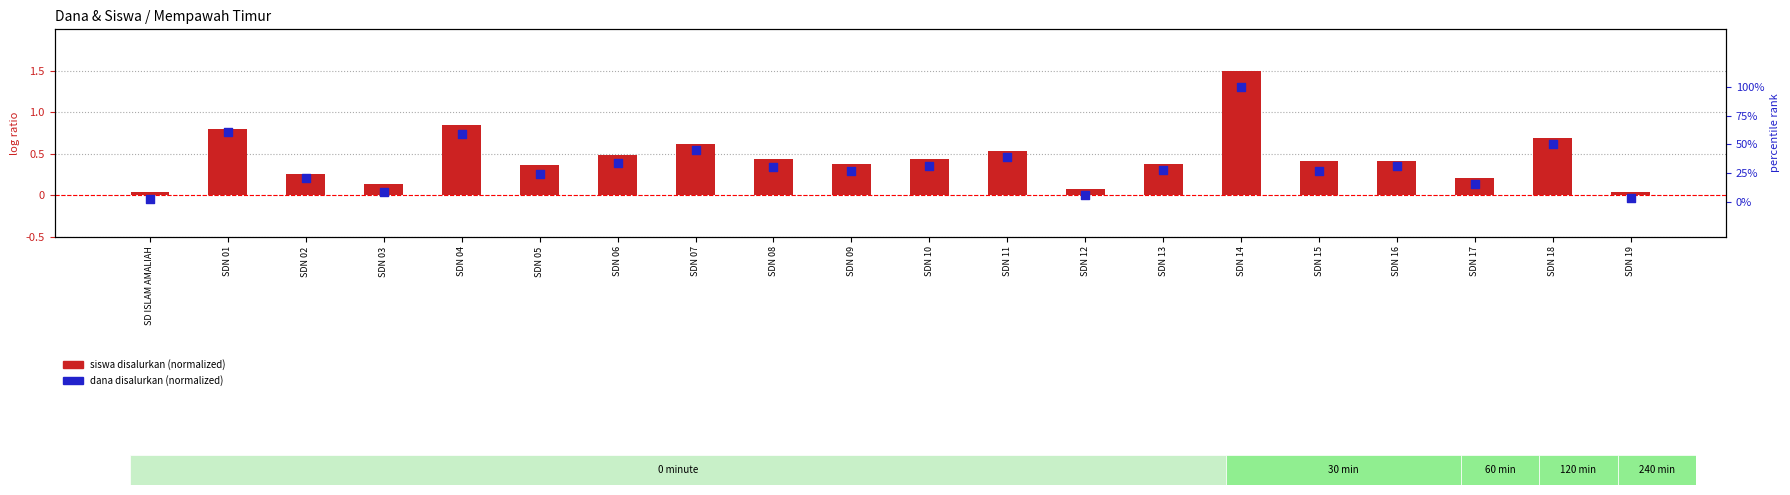

What is the total value across all series at SDN 02?

0.5